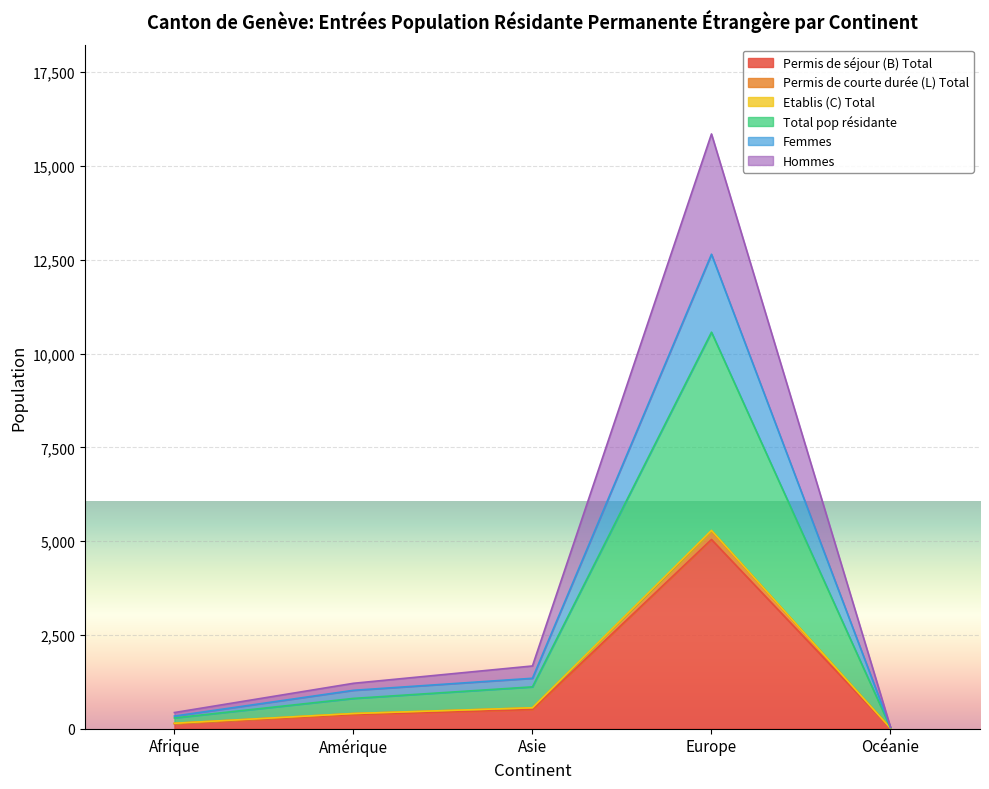

What is the maximum value for Permis de séjour (B) Total?

5043